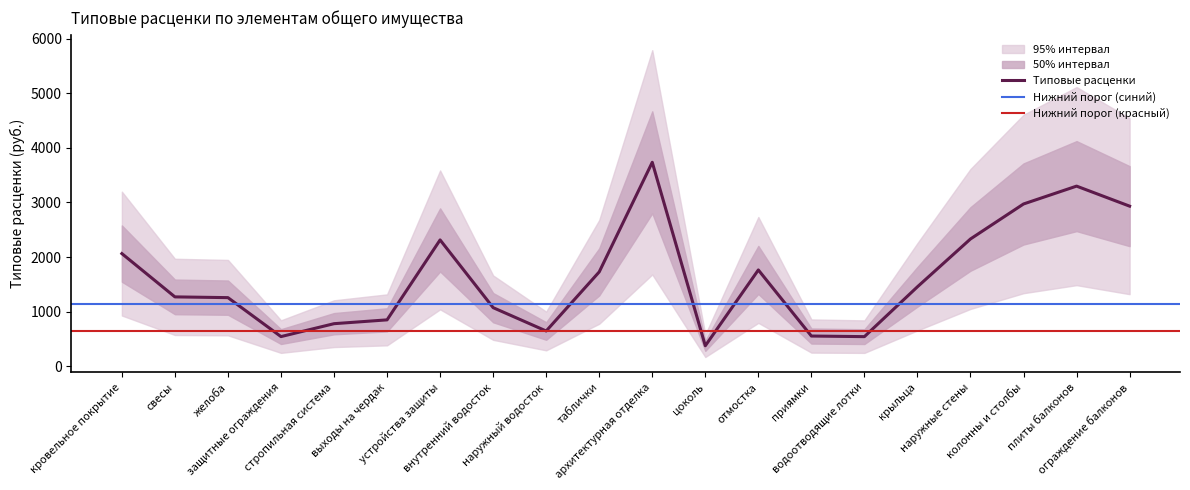

Does the chart have visible grid lines?

No